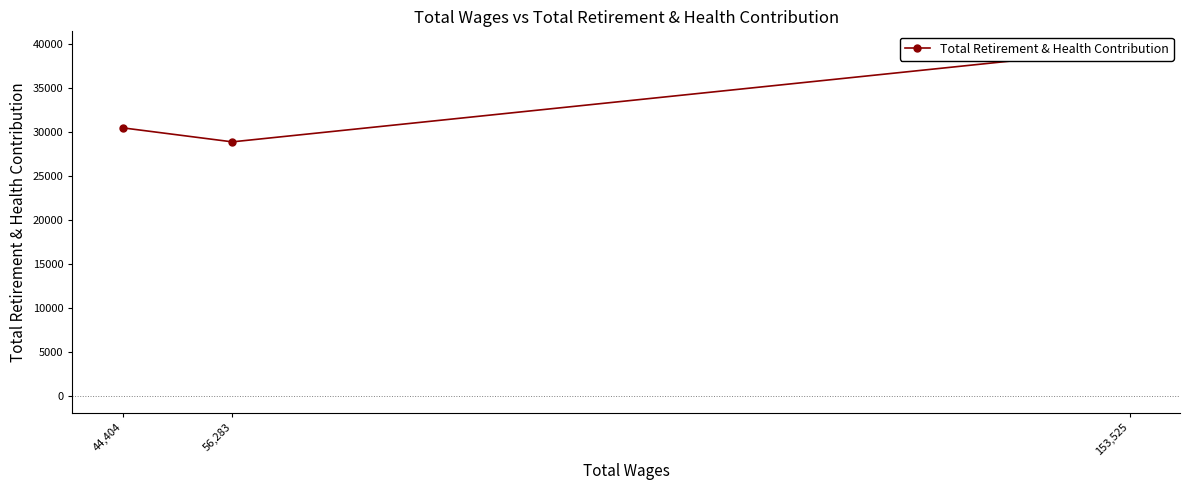

How many data points does each series have?

3